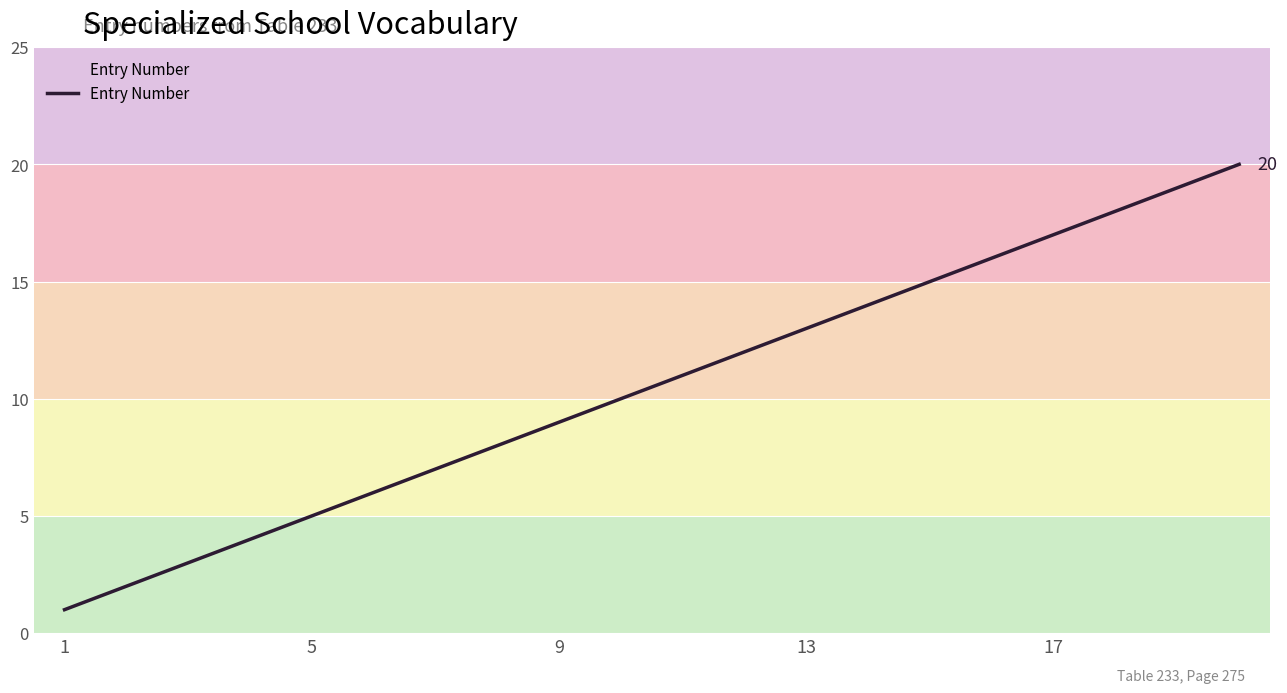

What is the difference between the maximum and minimum values?

19